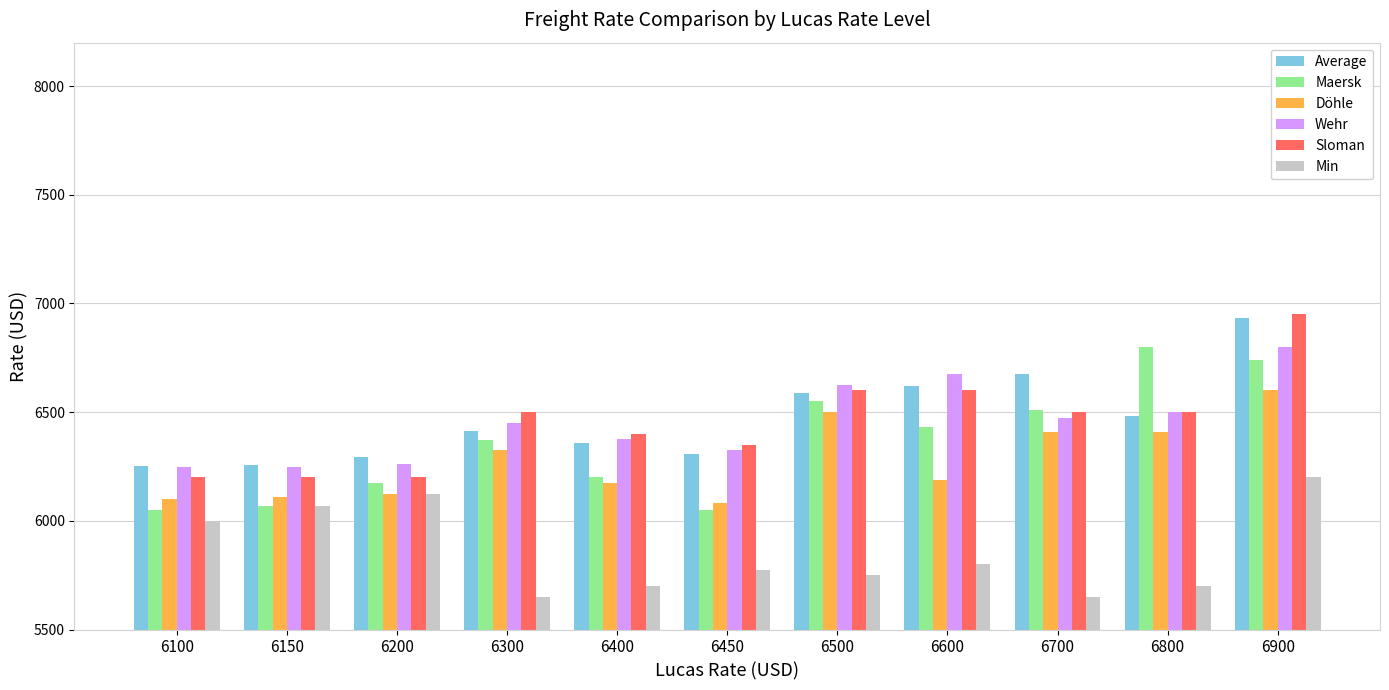

Is the value of Average at 6300 greater than the value of Min at 6400?

Yes